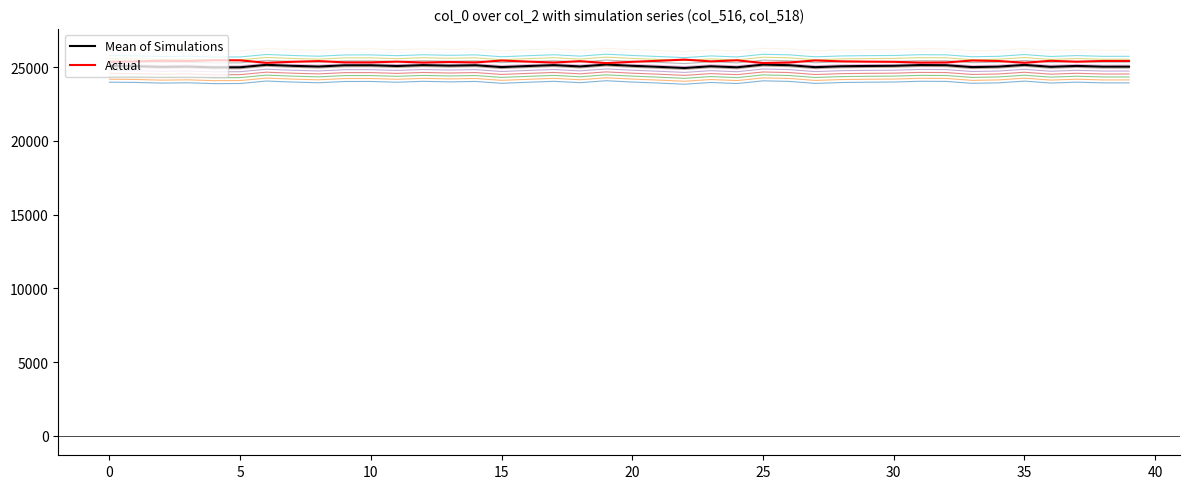

Between 13 and 30, which is larger?

13